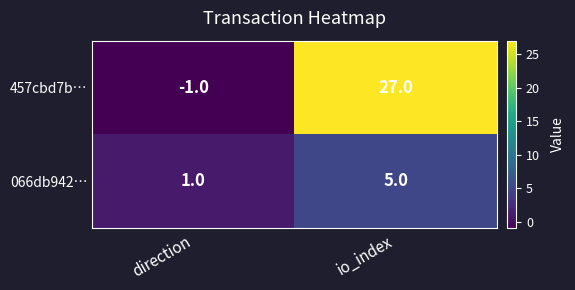

Which series has the widest spread of values?

457cbd7b…